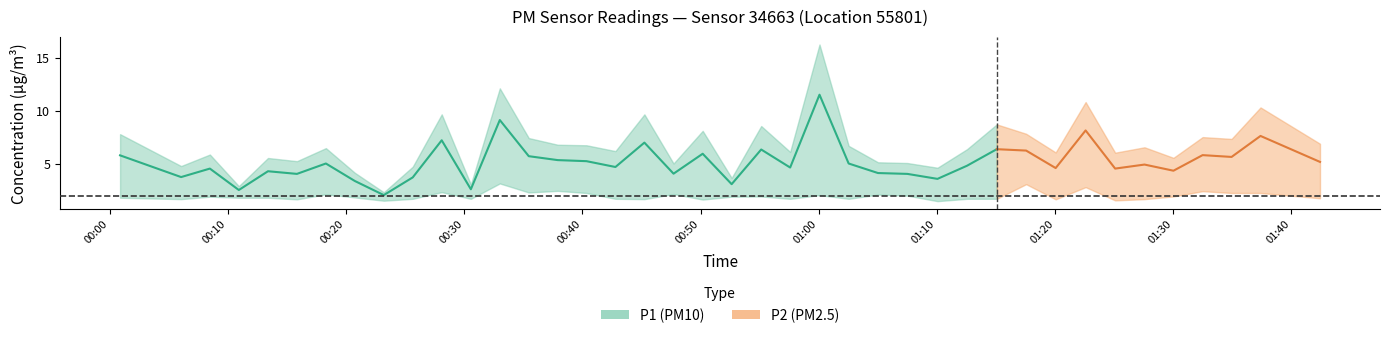

Is the value of P2 at 37 greater than the value of P1 at 24?

No